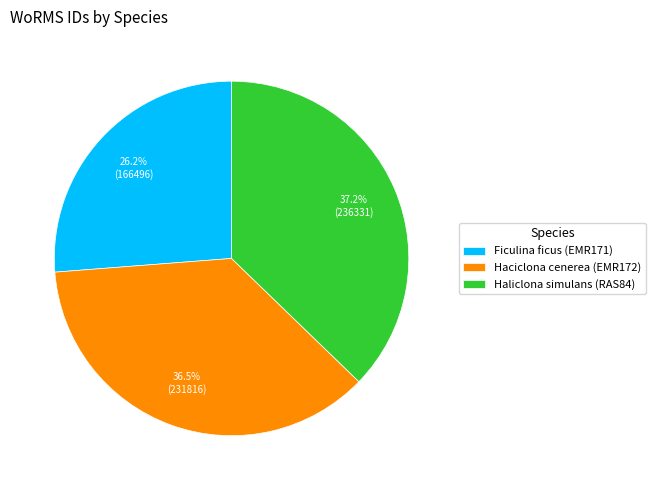

How many segments does this pie chart have?

3